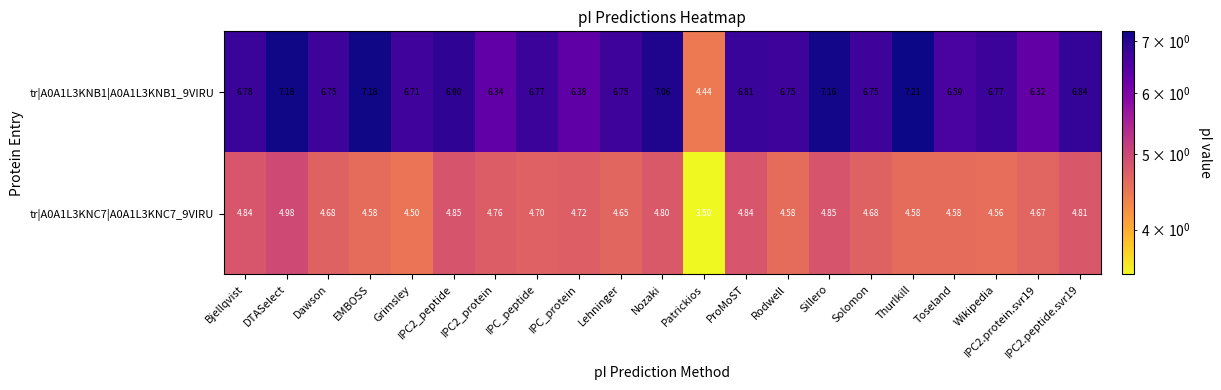

Which category has the highest value in the tr|A0A1L3KNB1|A0A1L3KNB1_9VIRU series?

Thurlkill